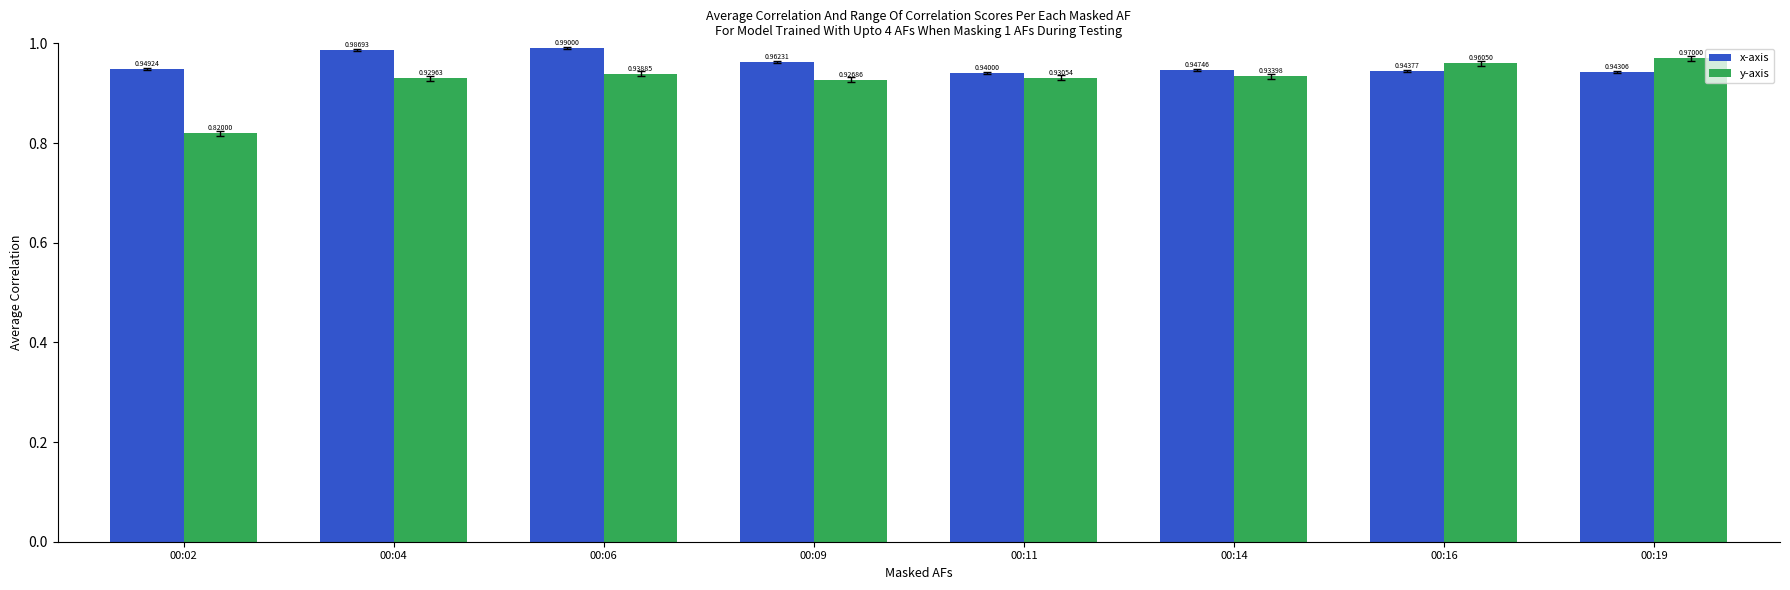

What is the sum of the x-axis values at 00:06 and 00:04?

2.0